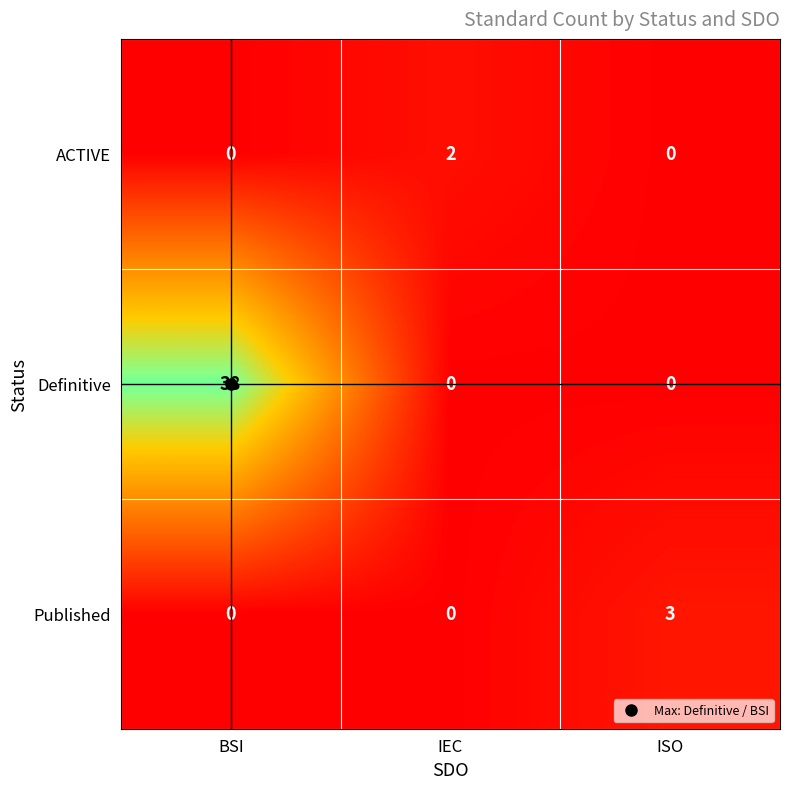

Which series has the widest spread of values?

Definitive